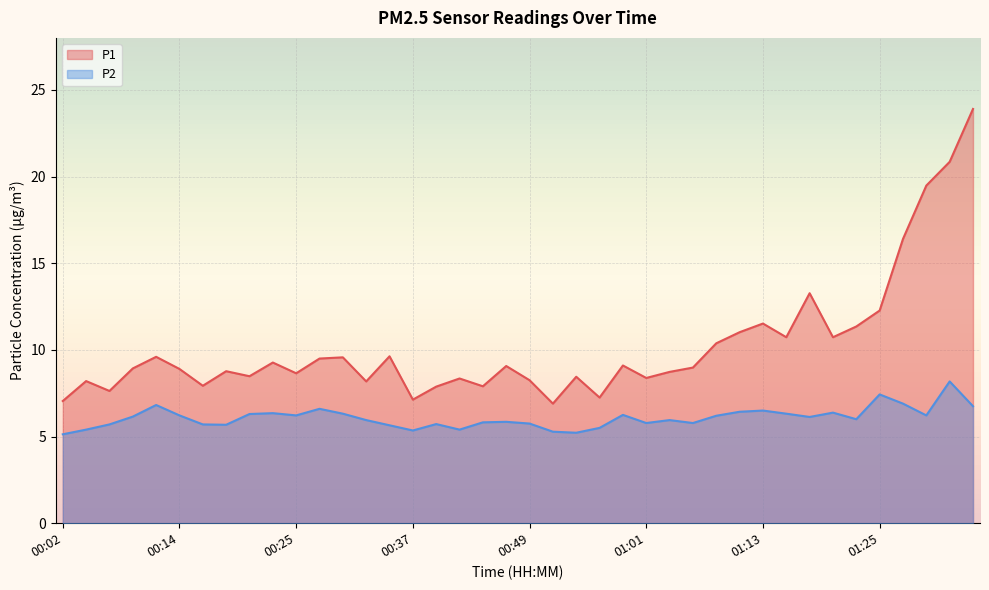

What position from the right is 00:54?

18